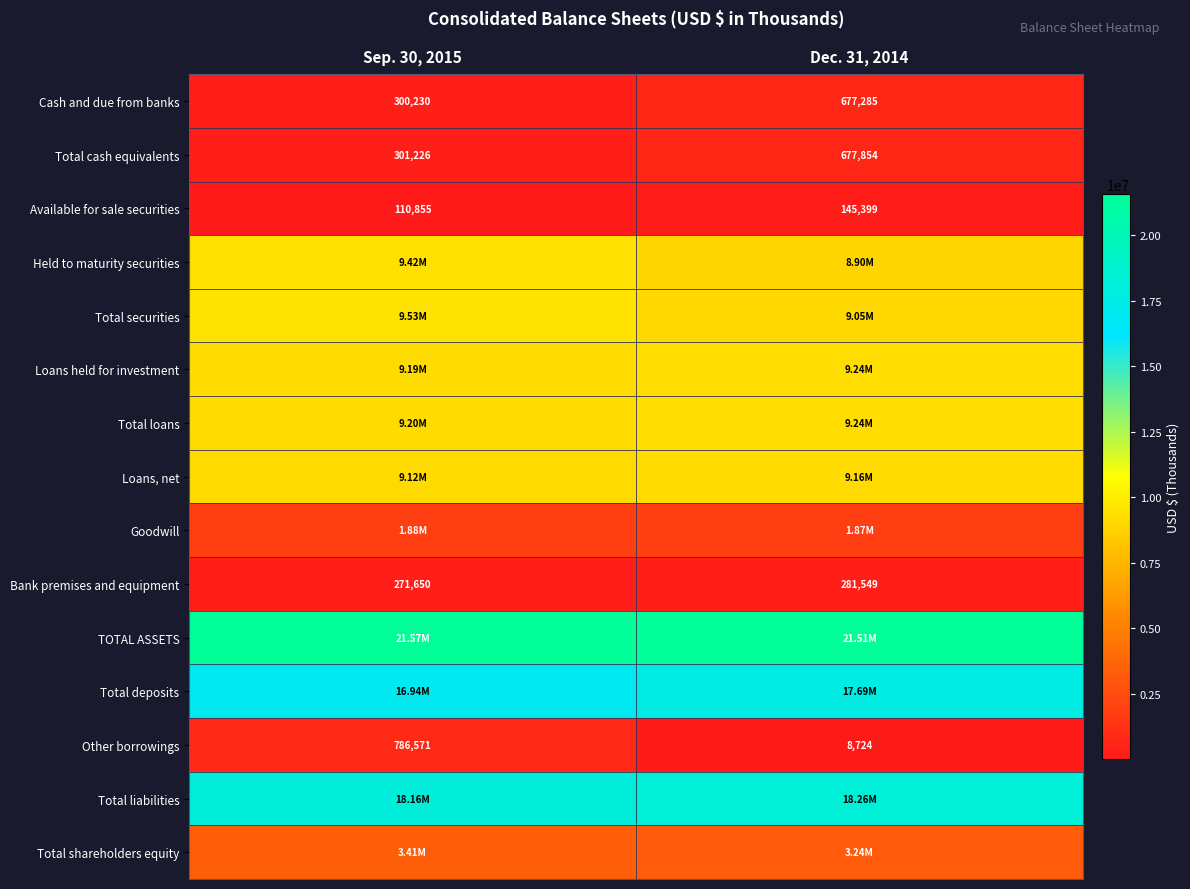

What is the difference between the Total cash equivalents values at Sep. 30, 2015 and Dec. 31, 2014?

376628